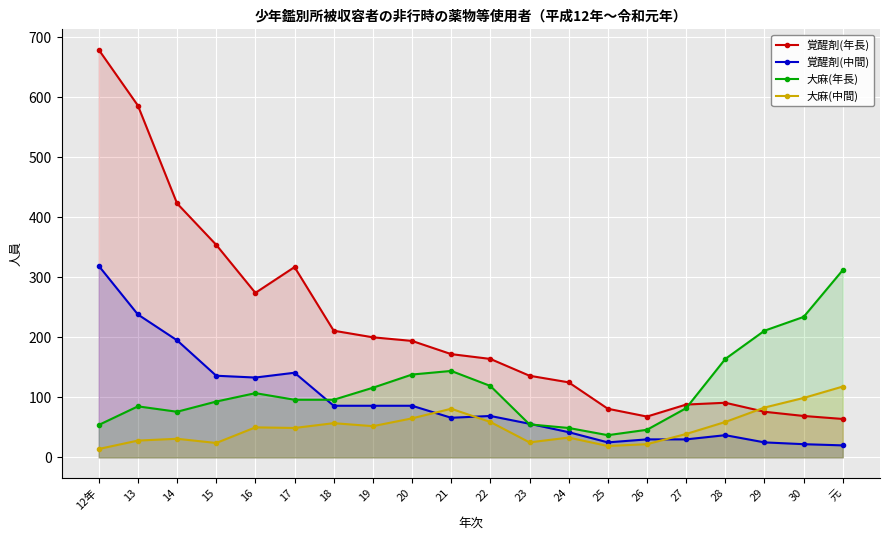

At which label is 大麻(年長) closest to 174?

28